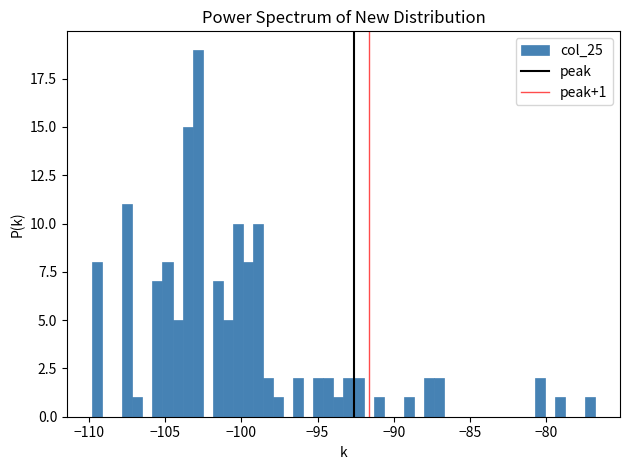

Around what value on the x-axis is the tallest bar? Give the approximate position of its centre, as read against the axis.

-103.0